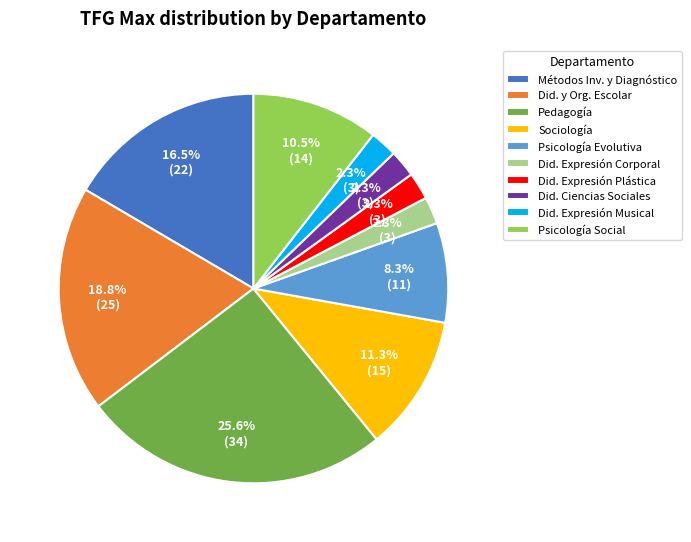

To the nearest percent, what percentage of the pie is Sociología?

11%